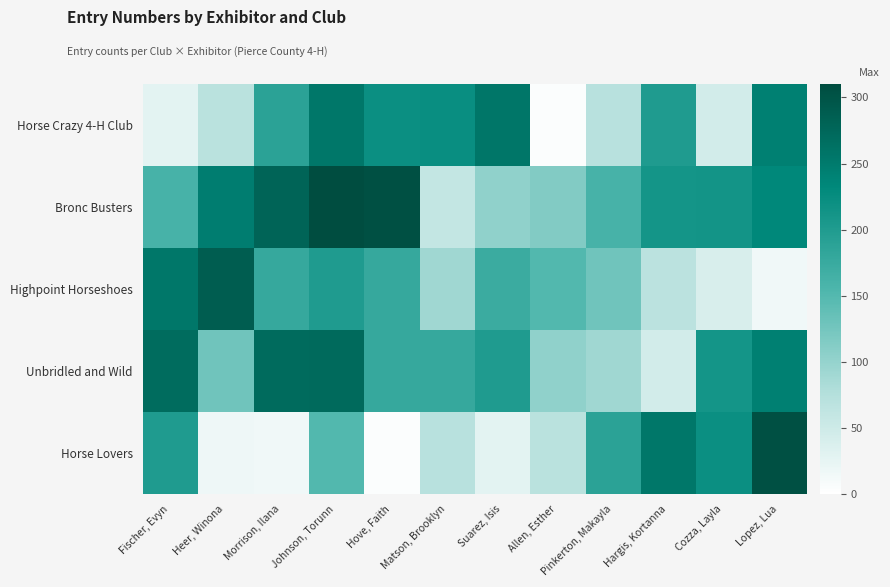

Which has a higher value, Lopez, Lua or Suarez, Isis?

Suarez, Isis